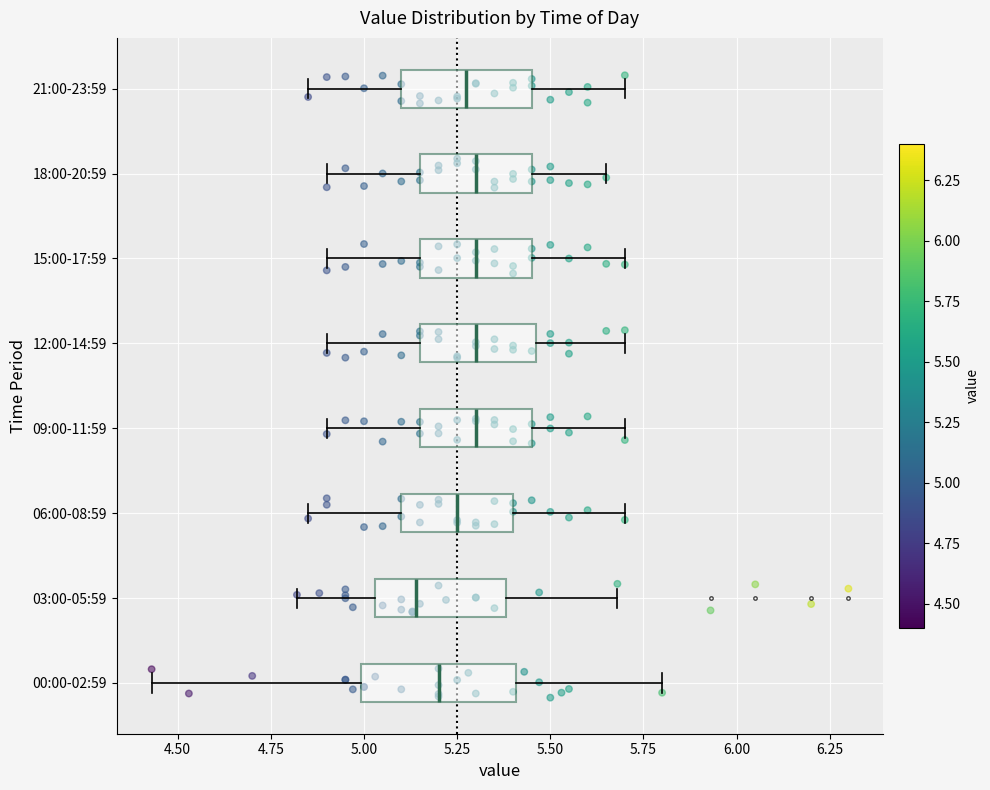

Reading bottom to top, read every box against the x-axis: the position of its median line, the range the box covers, and the ends of its whiskers. The values are not printed on the chart, so give them approximately, as read against the axis.

00:00-02:59: median 5.20, box 5.00 to 5.40, whiskers 4.45 to 5.80
03:00-05:59: median 5.15, box 5.05 to 5.40, whiskers 4.80 to 5.70
06:00-08:59: median 5.25, box 5.10 to 5.40, whiskers 4.85 to 5.70
09:00-11:59: median 5.30, box 5.15 to 5.45, whiskers 4.90 to 5.70
12:00-14:59: median 5.30, box 5.15 to 5.45, whiskers 4.90 to 5.70
15:00-17:59: median 5.30, box 5.15 to 5.45, whiskers 4.90 to 5.70
18:00-20:59: median 5.30, box 5.15 to 5.45, whiskers 4.90 to 5.65
21:00-23:59: median 5.30, box 5.10 to 5.45, whiskers 4.85 to 5.70